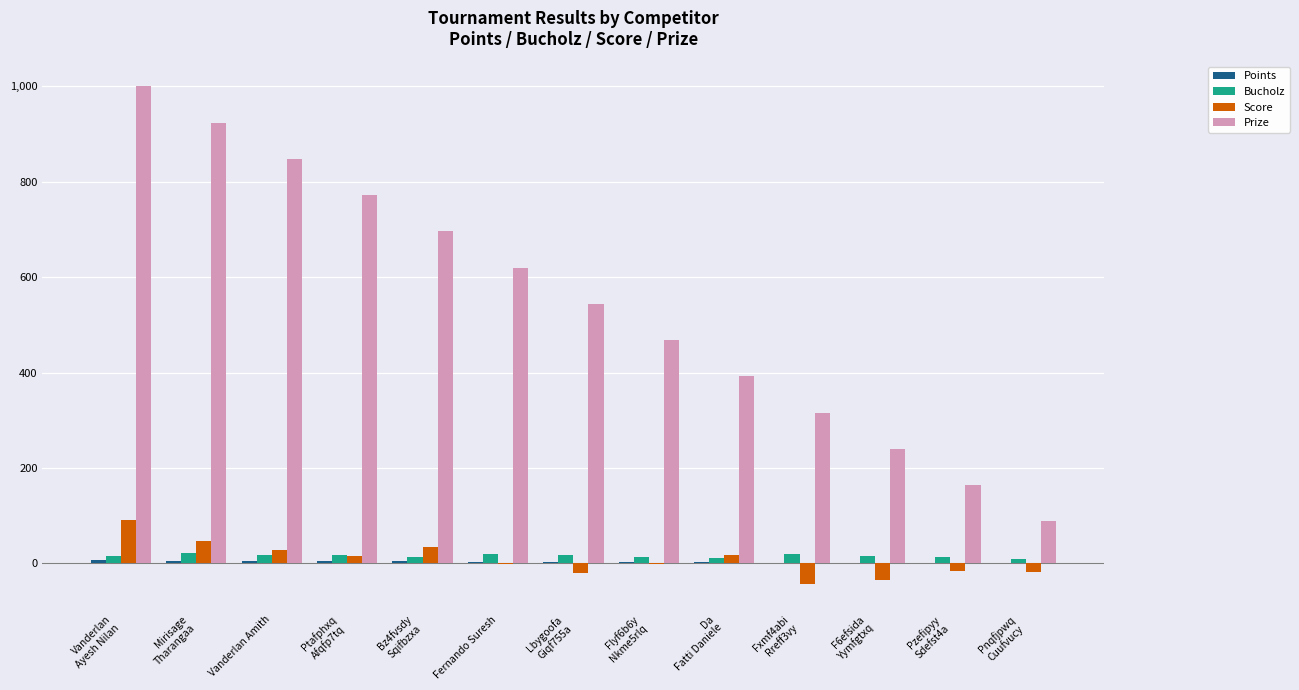

How many categories are shown in the chart?

13